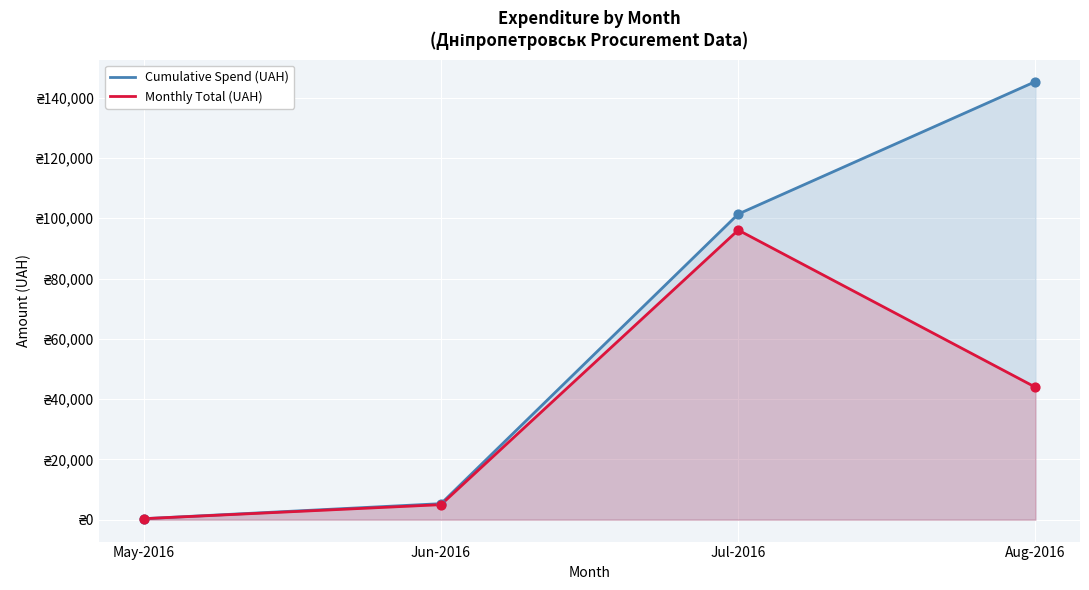

At how many categories does at least one series exceed 25187?

2